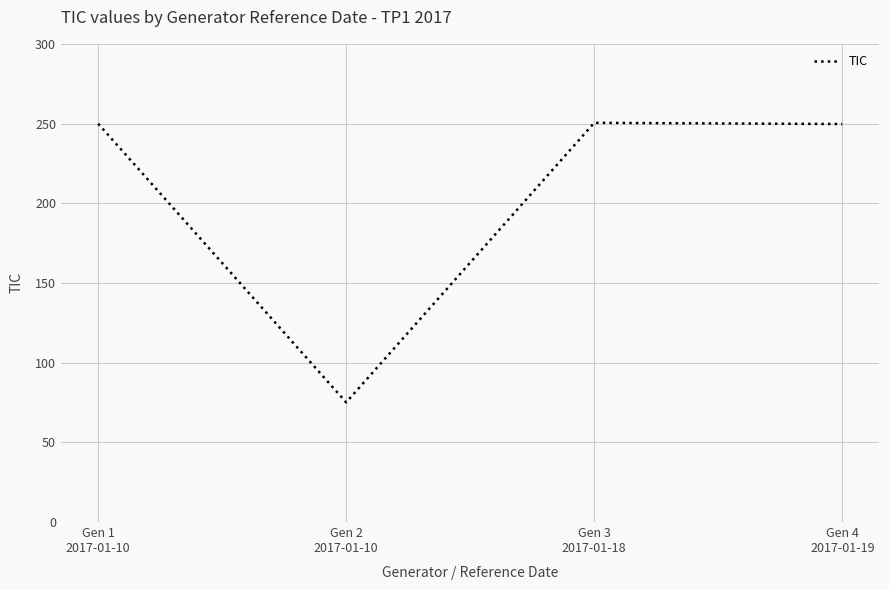

What is the greatest value displayed?

250.4